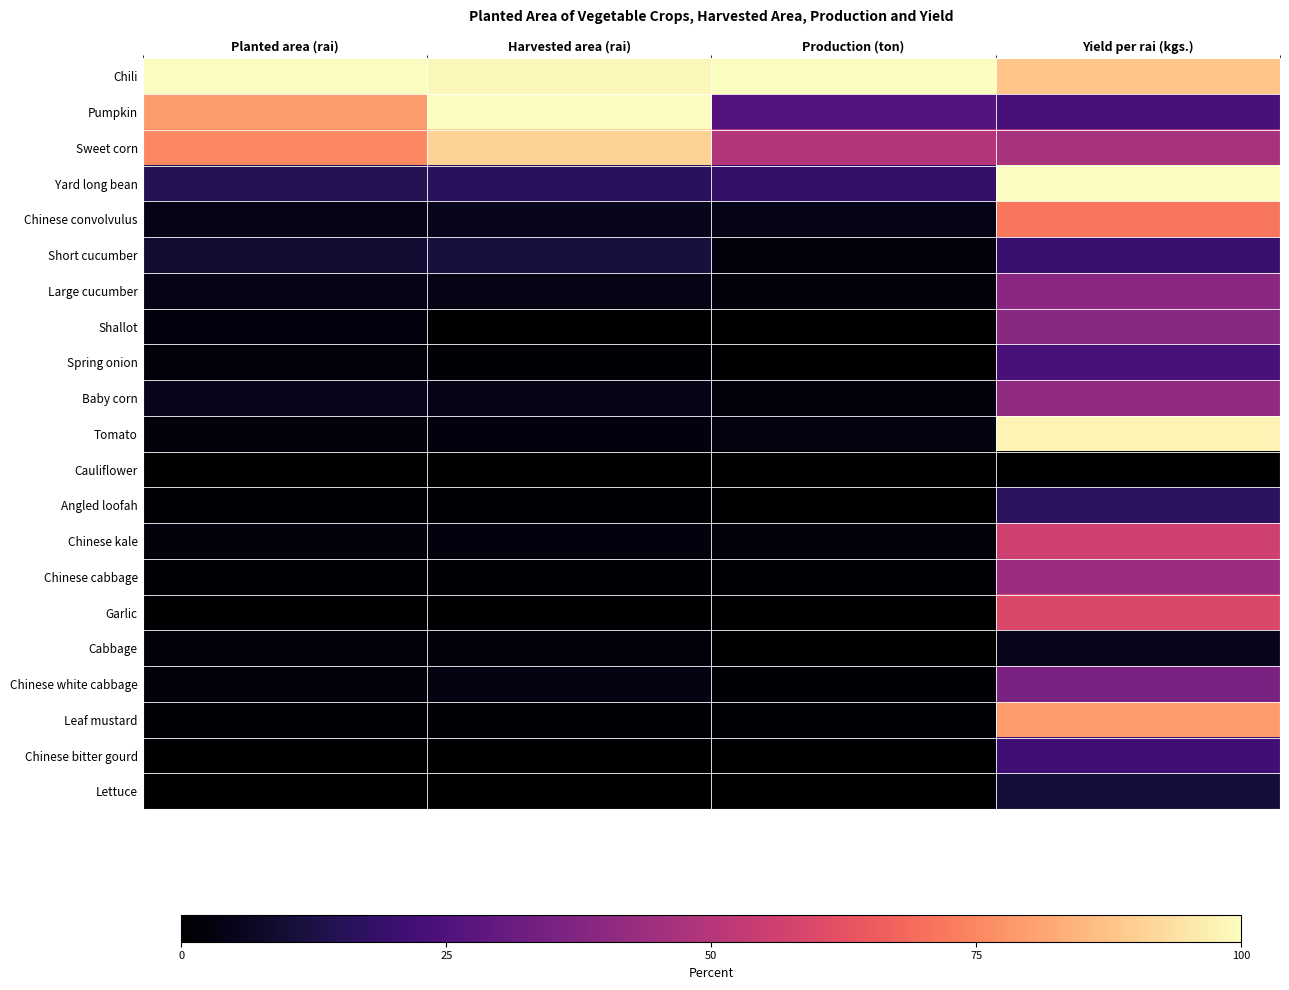

Reading left to right, what are all the values shown in this chart?

Chili: Planted area (rai)=100.0	Harvested area (rai)=98.6	Production (ton)=100.0	Yield per rai (kgs.)=87.8
Pumpkin: Planted area (rai)=79.6	Harvested area (rai)=100.0	Production (ton)=26.4	Yield per rai (kgs.)=22.9
Sweet corn: Planted area (rai)=75.1	Harvested area (rai)=90.9	Production (ton)=49.4	Yield per rai (kgs.)=47.0
Yard long bean: Planted area (rai)=14.6	Harvested area (rai)=16.2	Production (ton)=18.7	Yield per rai (kgs.)=100.0
Chinese convolvulus: Planted area (rai)=4.4	Harvested area (rai)=5.5	Production (ton)=4.6	Yield per rai (kgs.)=71.8
Short cucumber: Planted area (rai)=9.3	Harvested area (rai)=11.6	Production (ton)=2.6	Yield per rai (kgs.)=19.6
Large cucumber: Planted area (rai)=4.6	Harvested area (rai)=4.3	Production (ton)=2.0	Yield per rai (kgs.)=39.8
Shallot: Planted area (rai)=2.8	Harvested area (rai)=0.2	Production (ton)=0.1	Yield per rai (kgs.)=39.1
Spring onion: Planted area (rai)=1.7	Harvested area (rai)=1.2	Production (ton)=0.3	Yield per rai (kgs.)=23.2
Baby corn: Planted area (rai)=5.1	Harvested area (rai)=4.6	Production (ton)=2.2	Yield per rai (kgs.)=40.9
Tomato: Planted area (rai)=2.4	Harvested area (rai)=3.1	Production (ton)=3.5	Yield per rai (kgs.)=97.7
Cauliflower: Planted area (rai)=0.4	Harvested area (rai)=0.0	Production (ton)=0.0	Yield per rai (kgs.)=0.0
Angled loofah: Planted area (rai)=0.7	Harvested area (rai)=0.6	Production (ton)=0.1	Yield per rai (kgs.)=16.8
Chinese kale: Planted area (rai)=2.6	Harvested area (rai)=2.9	Production (ton)=1.9	Yield per rai (kgs.)=56.1
Chinese cabbage: Planted area (rai)=0.8	Harvested area (rai)=1.1	Production (ton)=0.5	Yield per rai (kgs.)=43.4
Garlic: Planted area (rai)=0.1	Harvested area (rai)=0.2	Production (ton)=0.1	Yield per rai (kgs.)=59.1
Cabbage: Planted area (rai)=1.6	Harvested area (rai)=2.0	Production (ton)=0.1	Yield per rai (kgs.)=5.0
Chinese white cabbage: Planted area (rai)=2.7	Harvested area (rai)=3.1	Production (ton)=1.3	Yield per rai (kgs.)=35.4
Leaf mustard: Planted area (rai)=1.0	Harvested area (rai)=1.1	Production (ton)=1.0	Yield per rai (kgs.)=78.9
Chinese bitter gourd: Planted area (rai)=0.1	Harvested area (rai)=0.2	Production (ton)=0.0	Yield per rai (kgs.)=21.2
Lettuce: Planted area (rai)=0.2	Harvested area (rai)=0.2	Production (ton)=0.0	Yield per rai (kgs.)=10.7